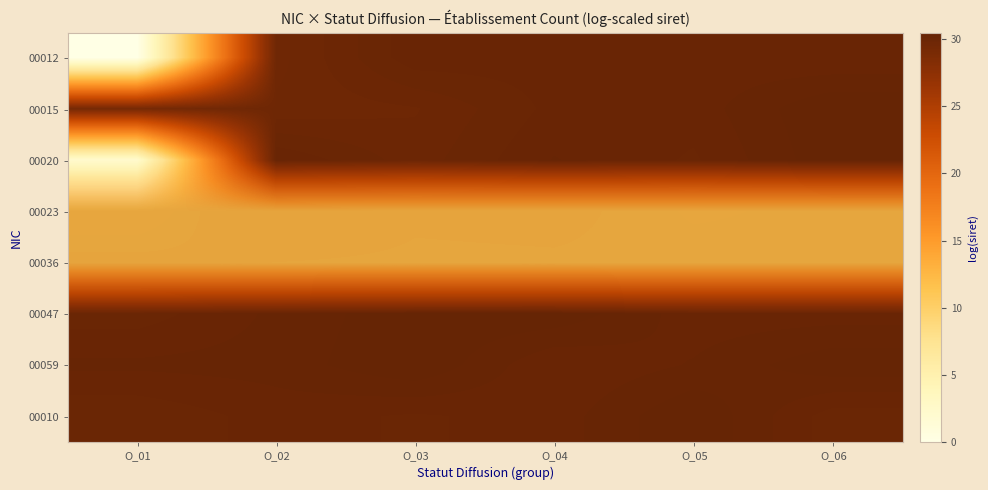

Between O_04 and O_06, which is larger?

O_04